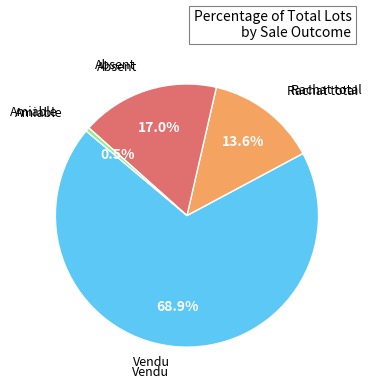

Count the number of slices in the pie.

4